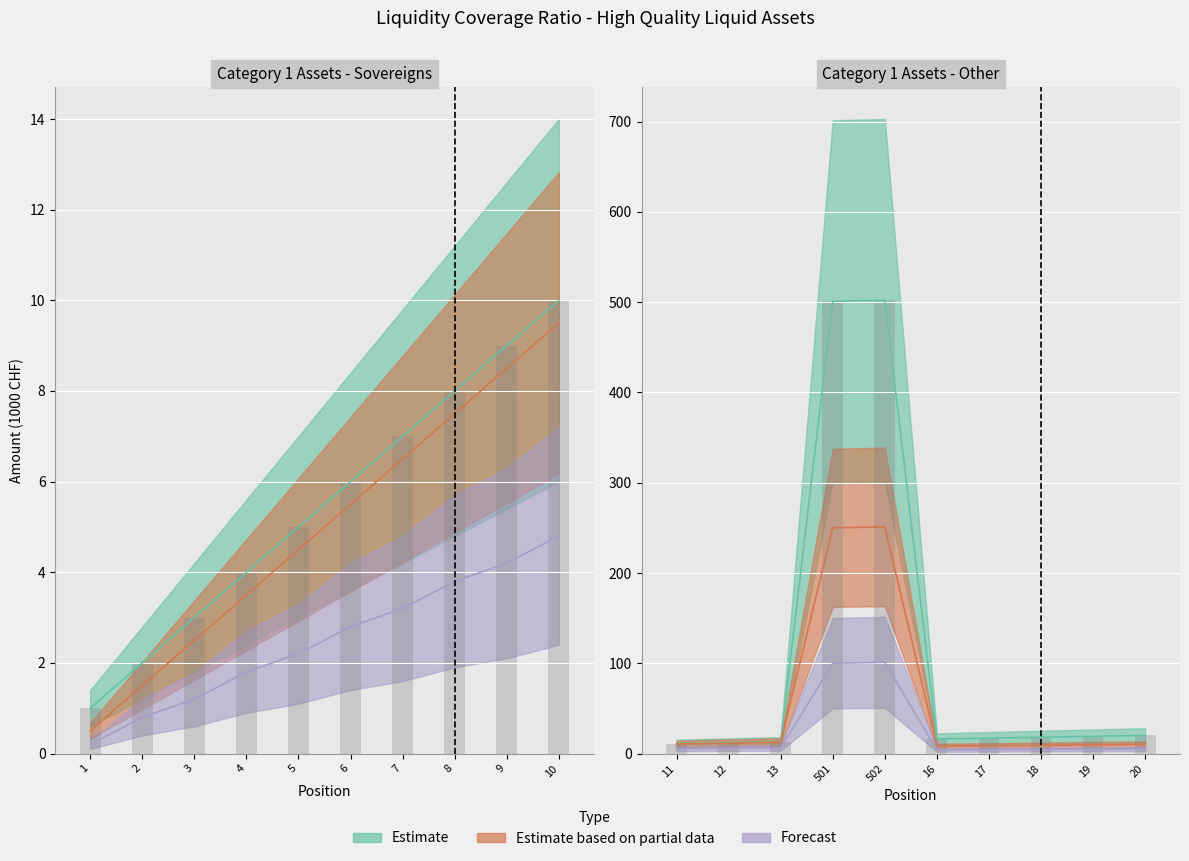

Where is Estimate nearest to the value 251?

20